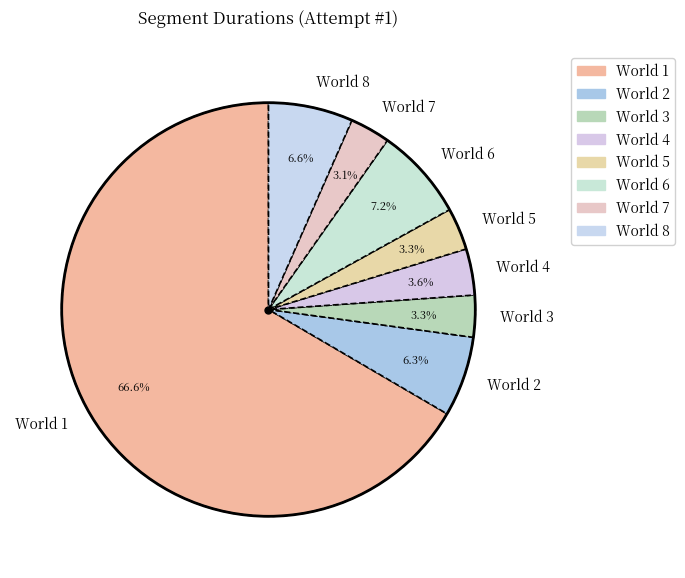

Is the sum of World 3 and World 7 greater than half?

No